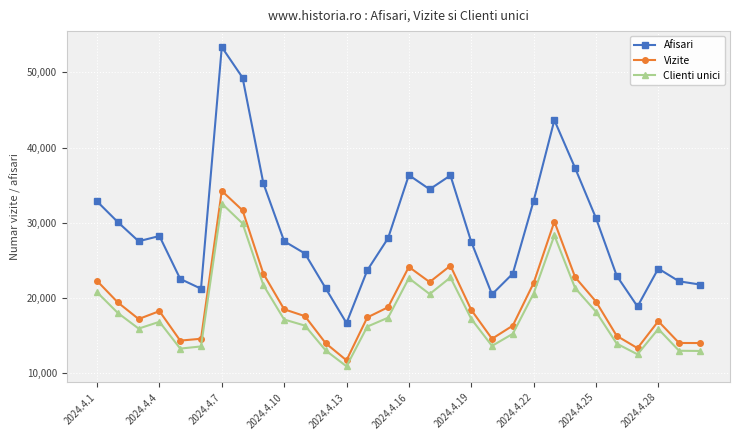

True or false: Afisari and Vizite cross at least once.

False